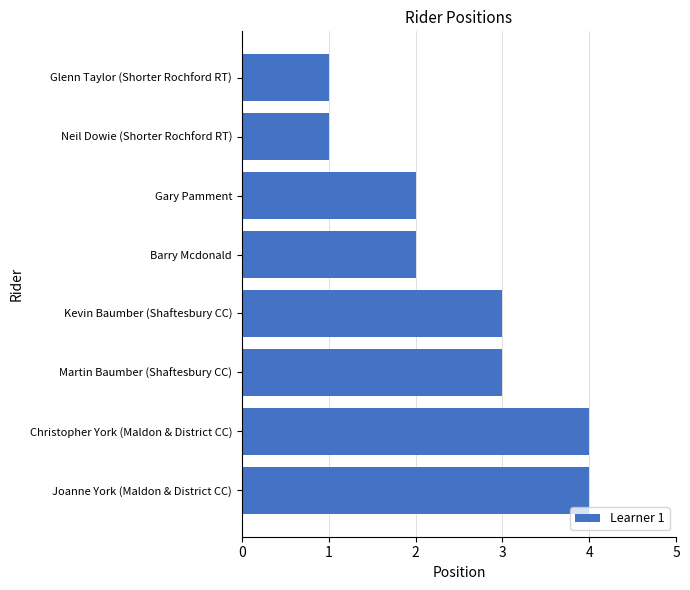

True or false: the data shows 0 at Glenn Taylor (Shorter Rochford RT).

False